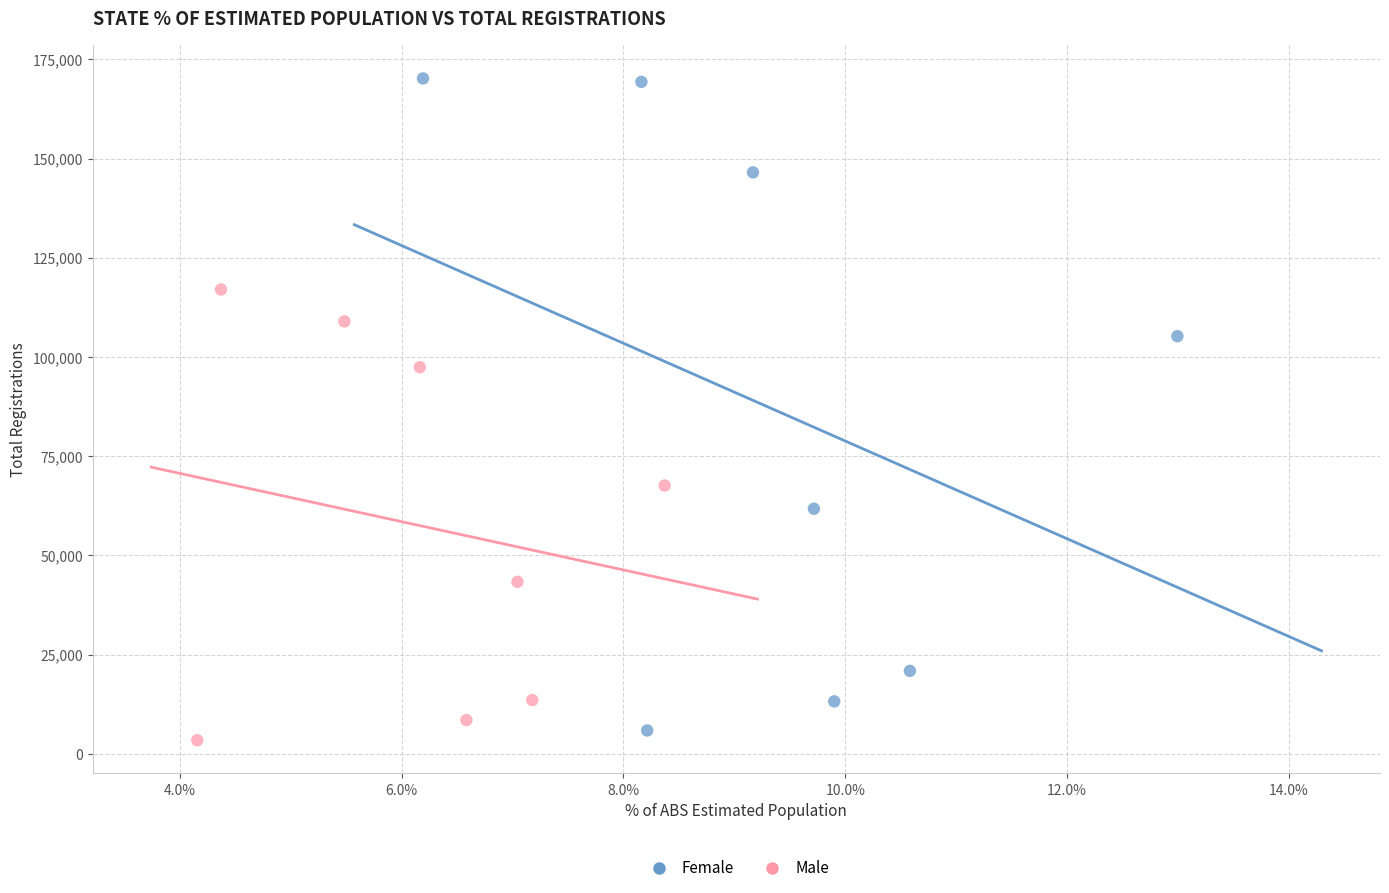

Which series contains the highest Y value?

Female